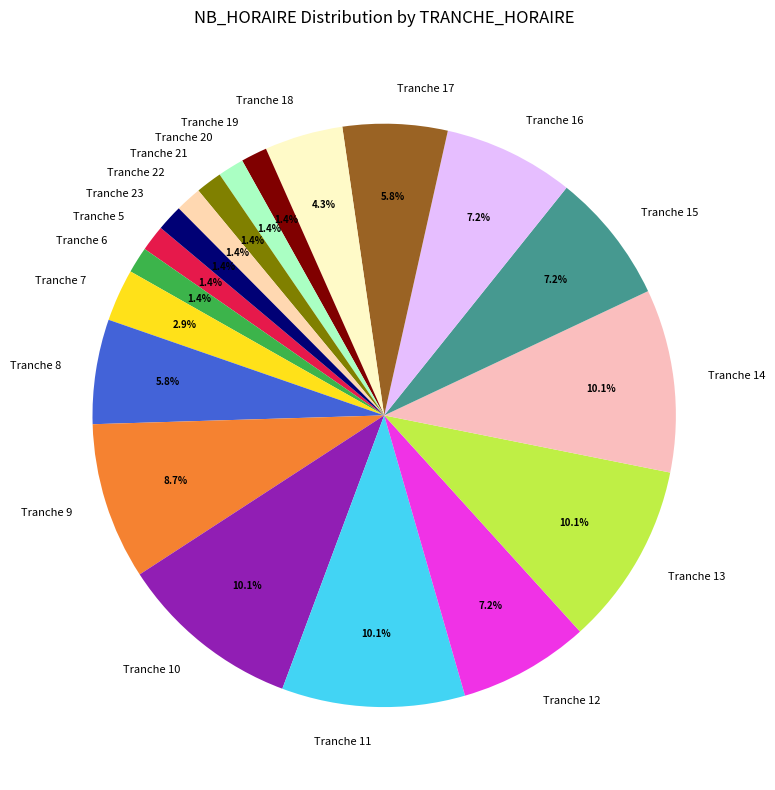

How many slices are in this pie chart?

19